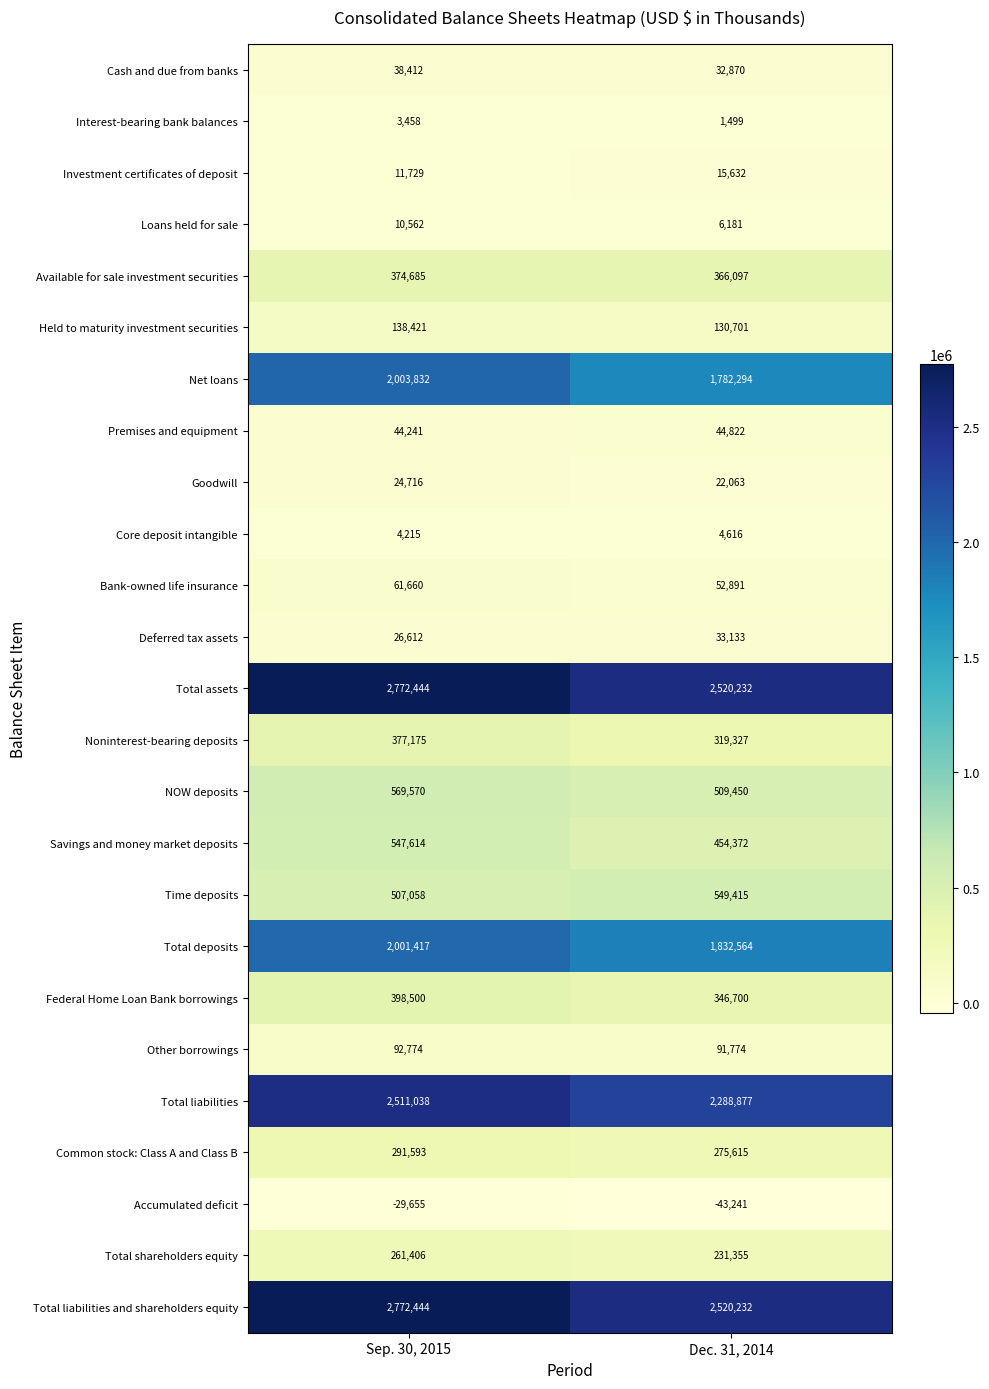

What is the sum of all Premises and equipment values?

89063